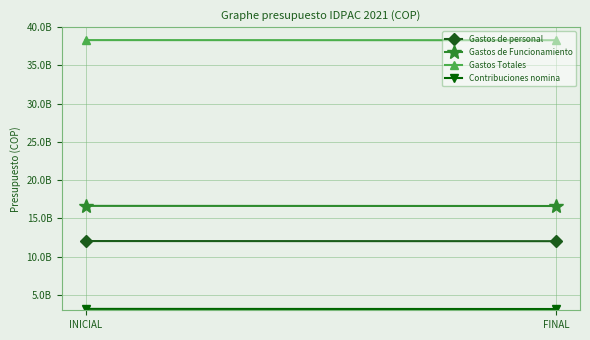

Which series changed the most between INICIAL and FINAL?

Gastos de personal